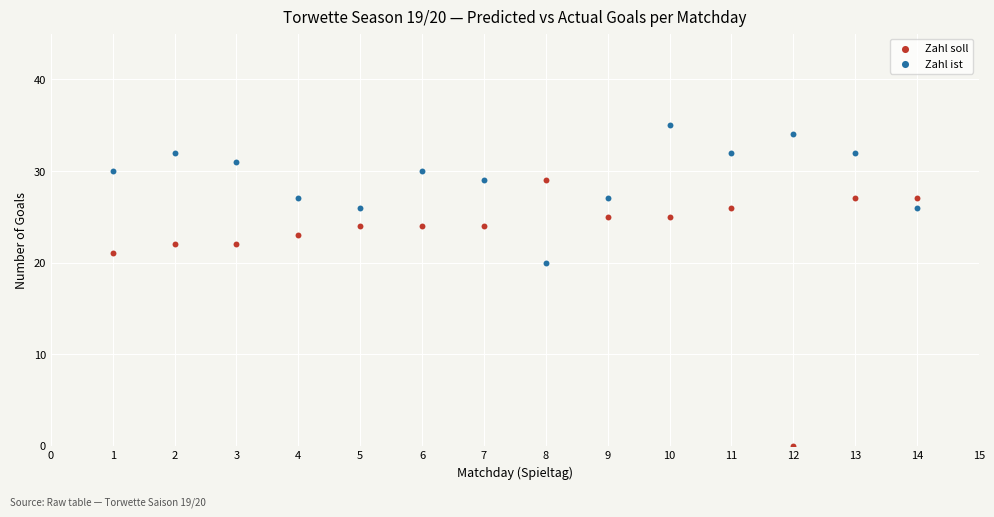

Across all data points, what is the range of X values (max minus min)?

13